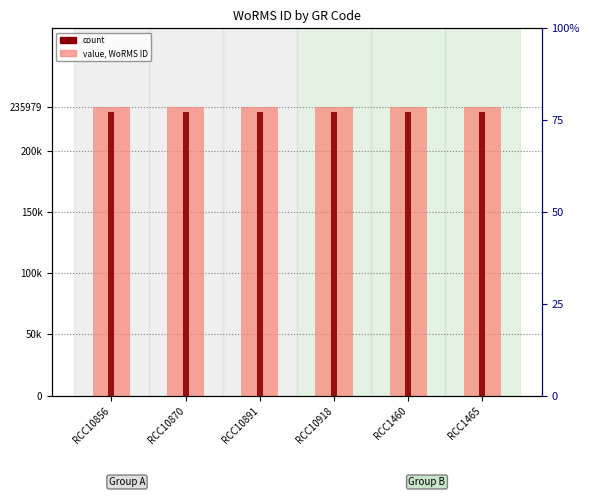

At how many categories does at least one series exceed 232498?

6